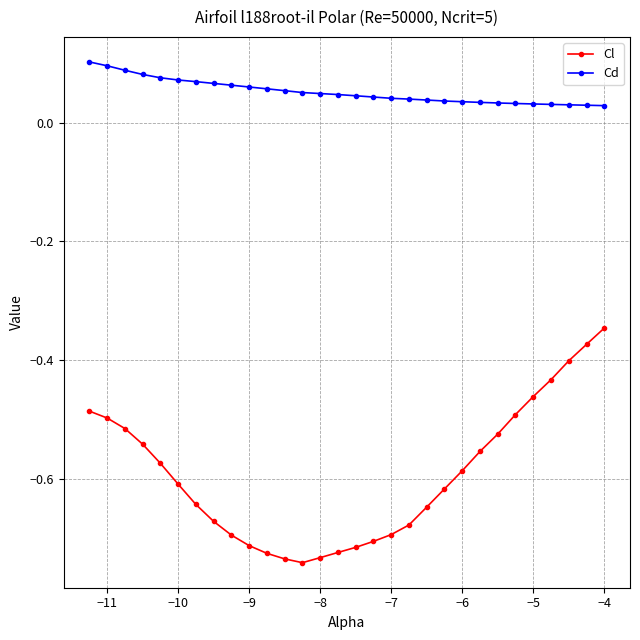

How many lines are shown in the chart?

2